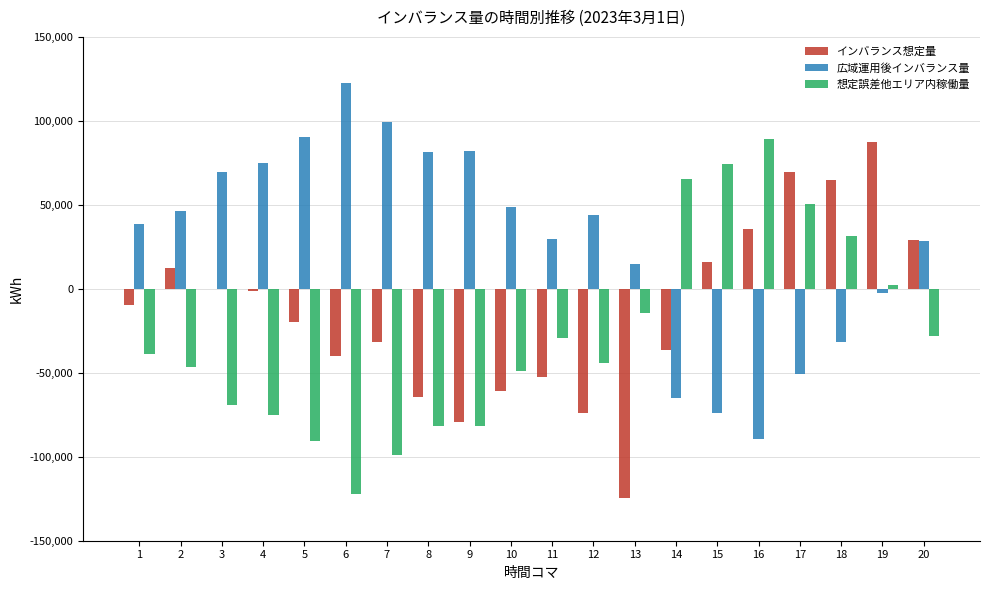

Are the bars grouped side by side (vs. stacked)?

Yes